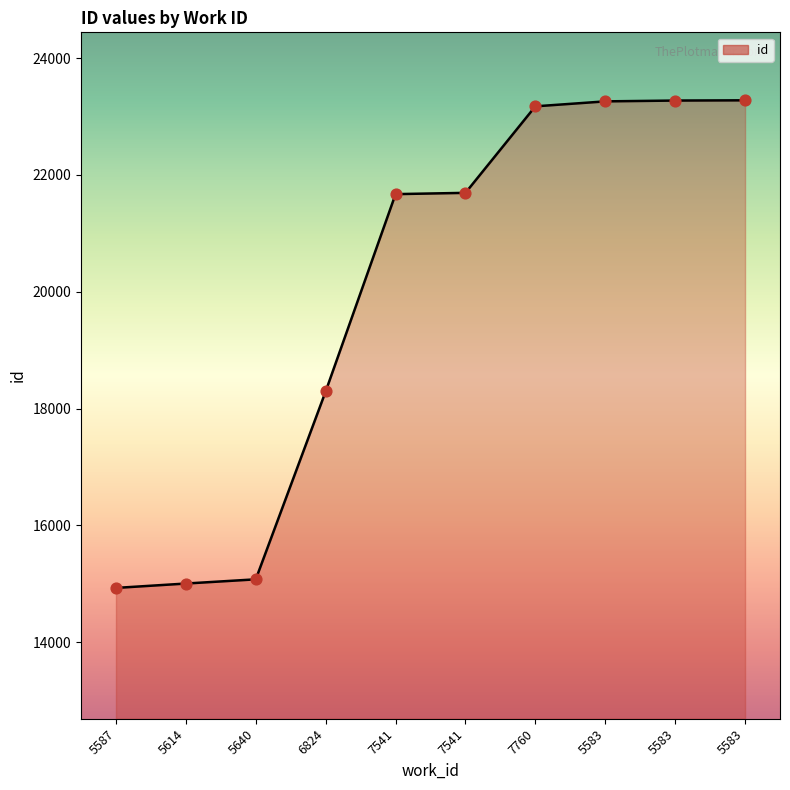

How many lines are shown in the chart?

1